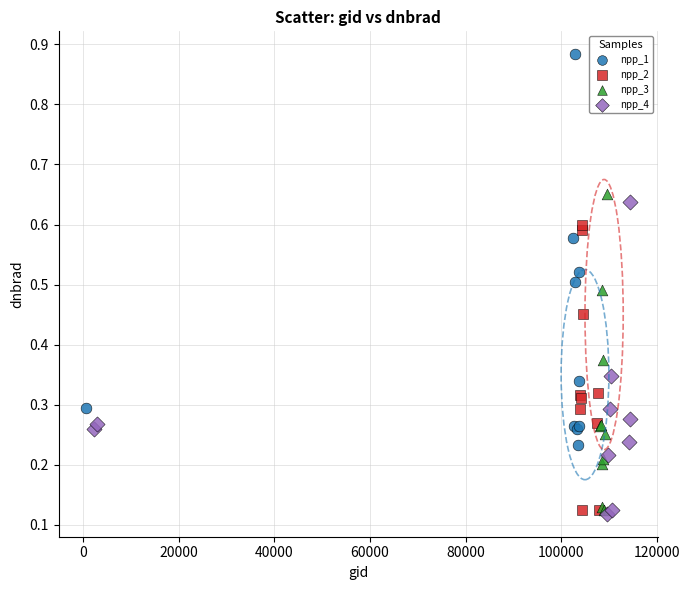

Which series has the largest Y range (max minus min)?

npp_1